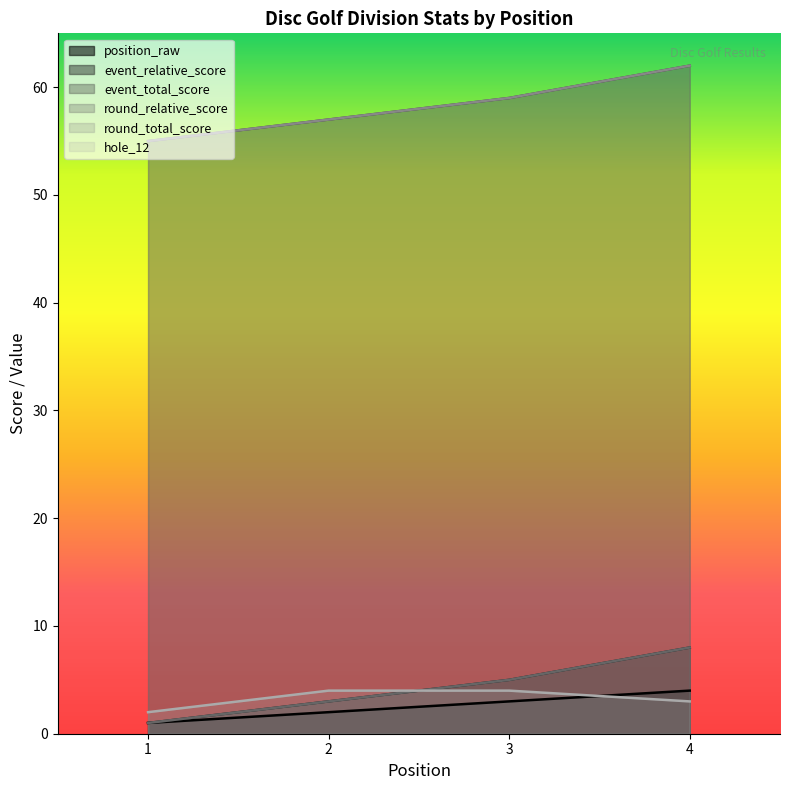

True or false: position_raw and round_relative_score intersect in this chart.

False